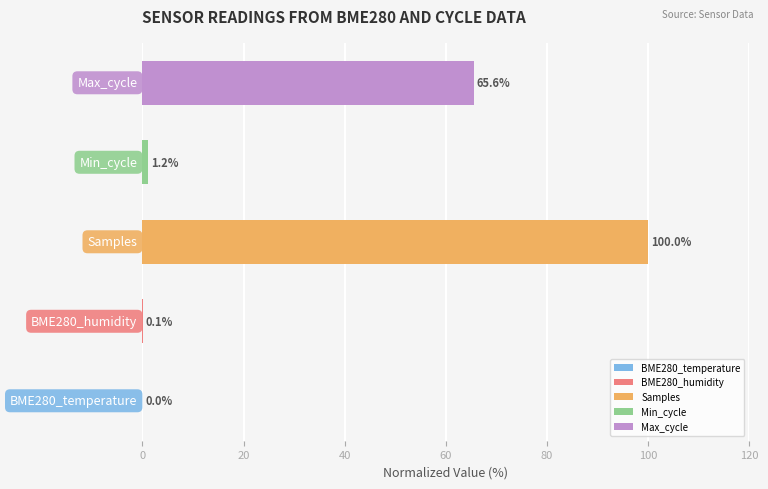

What is the greatest value displayed?

100.0